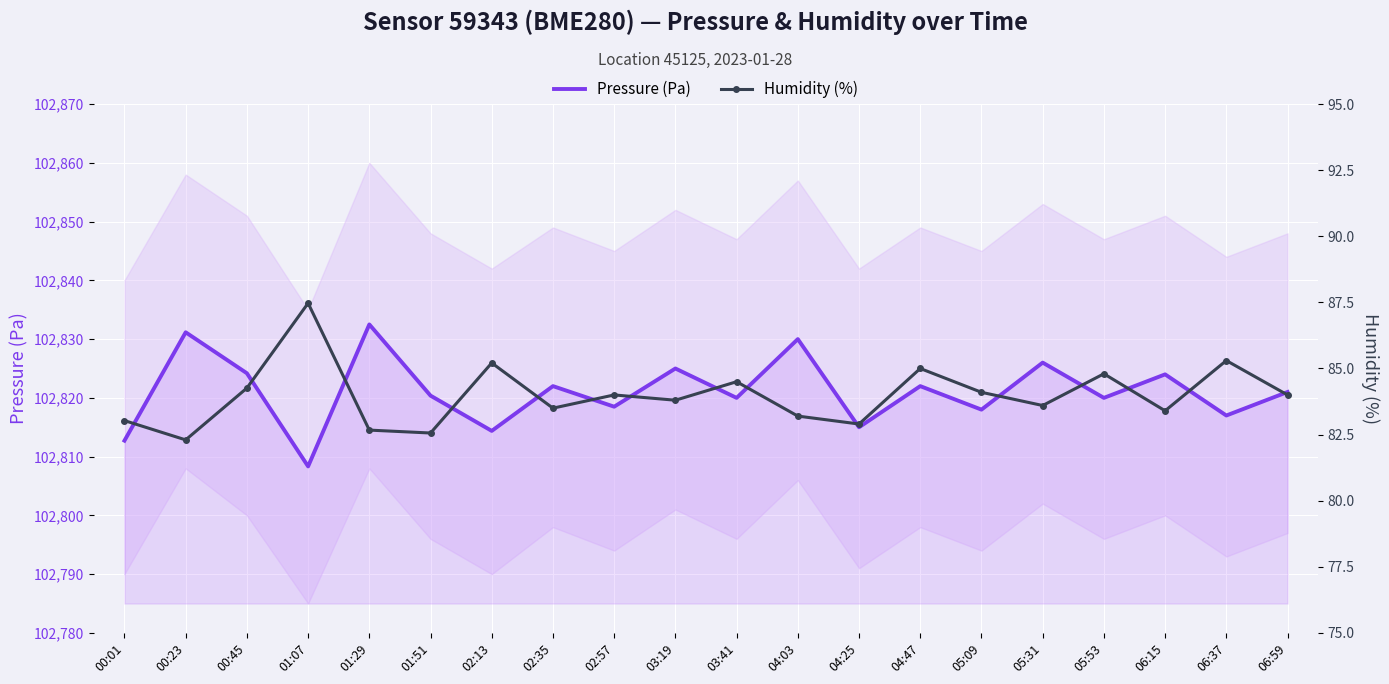

What is the highest value of the Pressure (Pa) series?

102832.5